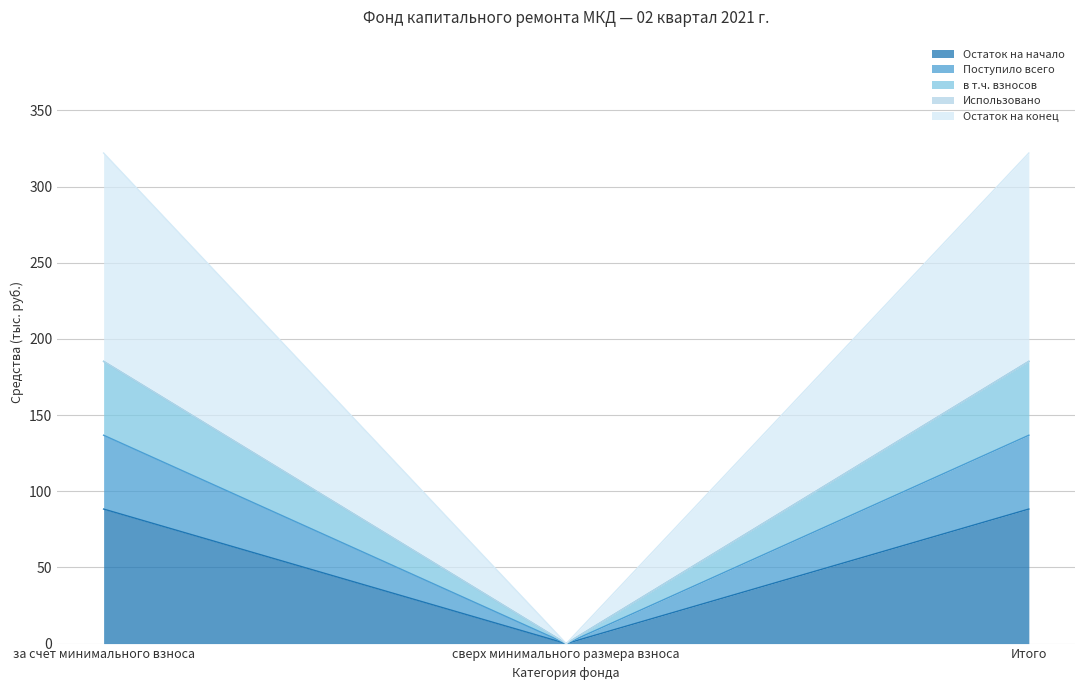

How many lines are shown in the chart?

5